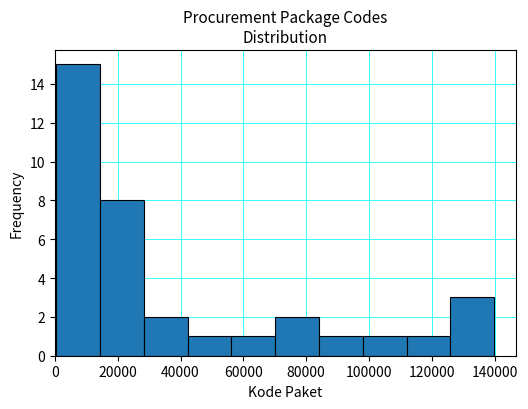

Reading left to right, transcribe this chart: for each bar, give the range it covers on the x-axis and its height. Neither the bar edges nor the heights are printed on the chart, so give them approximately, as read against the axes.

0 to 14000: 15
14000 to 28000: 8
28000 to 42000: 2
42000 to 56000: 1
56000 to 70000: 1
70000 to 84000: 2
84000 to 98000: 1
98000 to 112000: 1
112000 to 126000: 1
126000 to 140000: 3